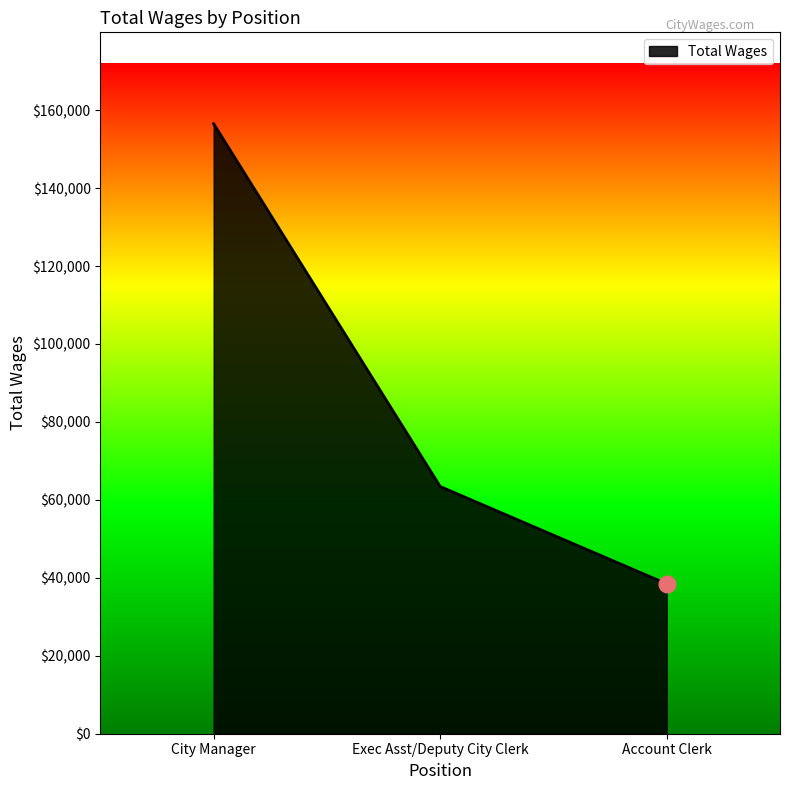

What is the change in value from City Manager to Exec Asst/Deputy City Clerk?

-93065